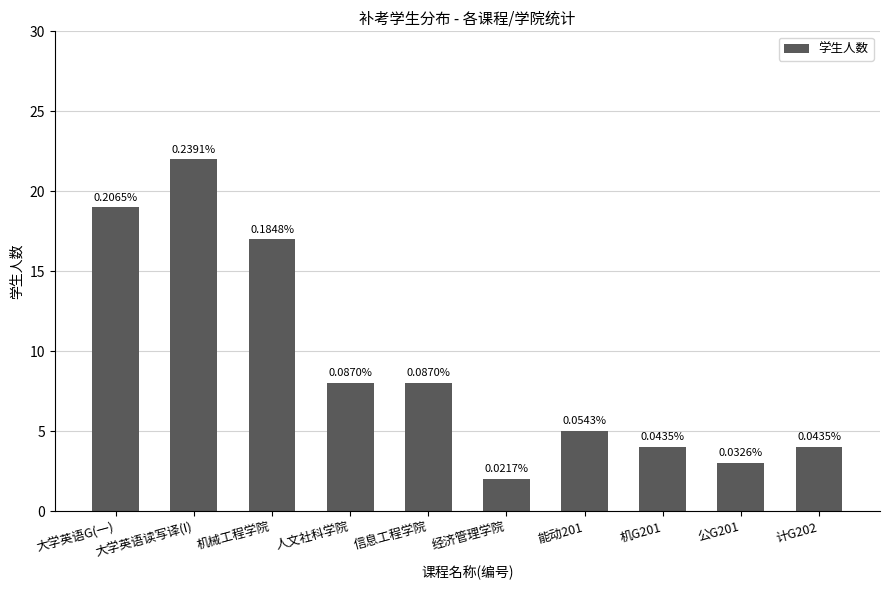

Does the chart contain any negative values?

No